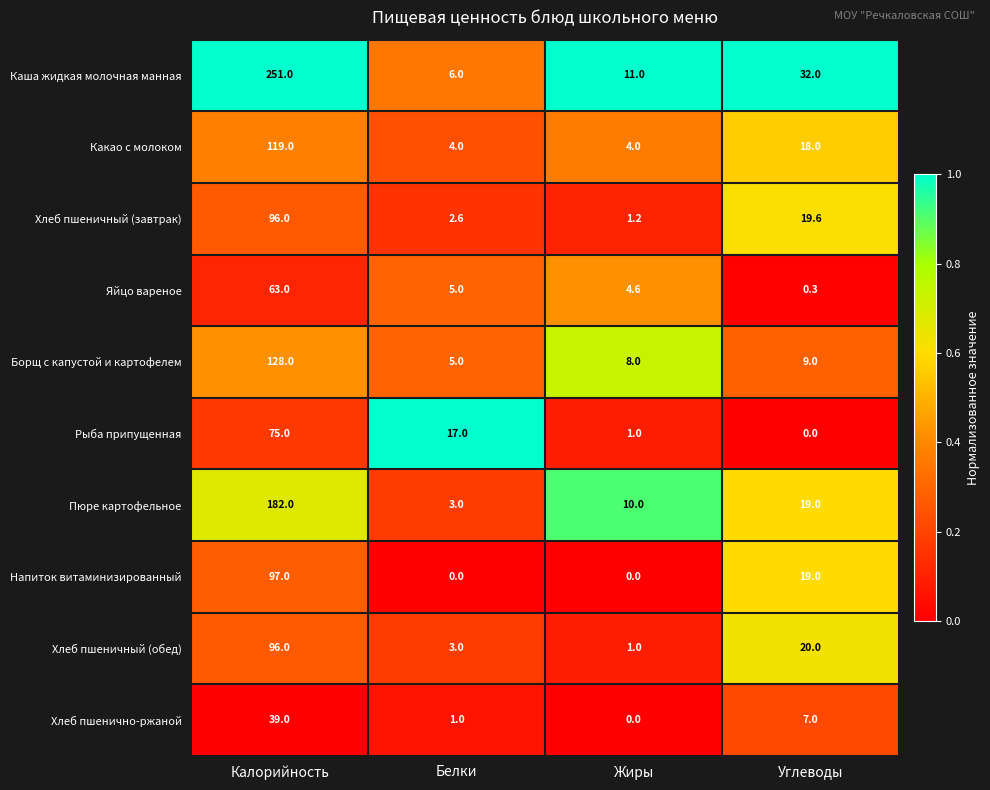

Is it true that Борщ с капустой и картофелем equals 8.0 at Жиры?

True